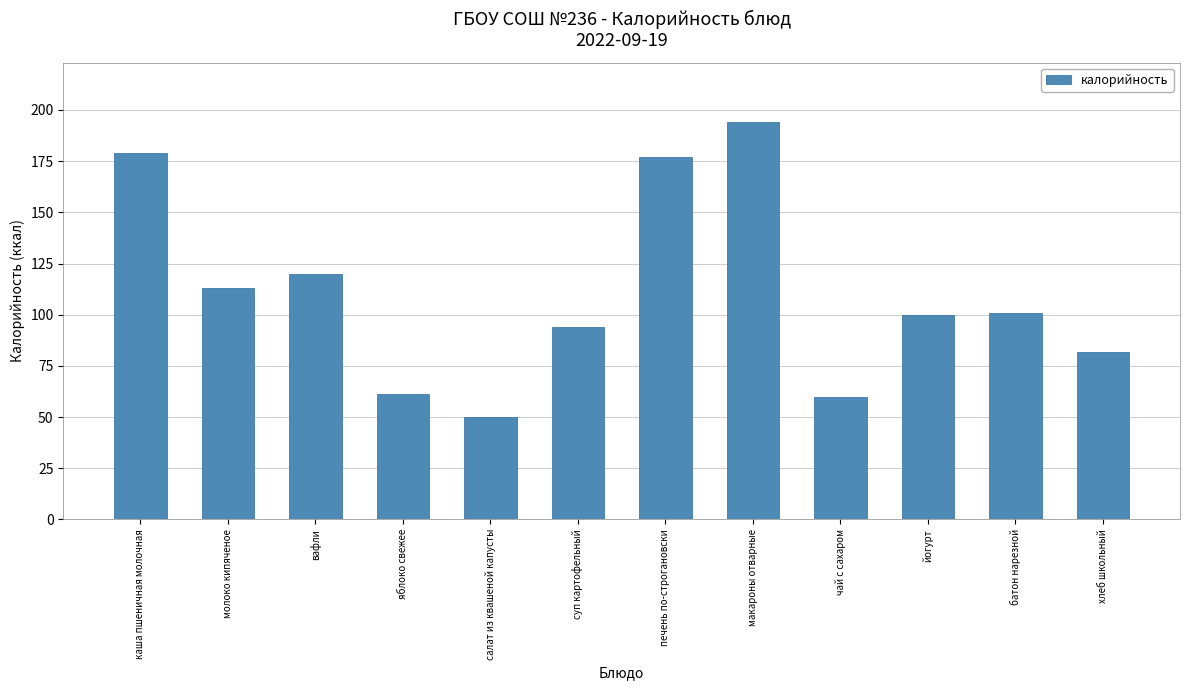

How many values are below 101?

6